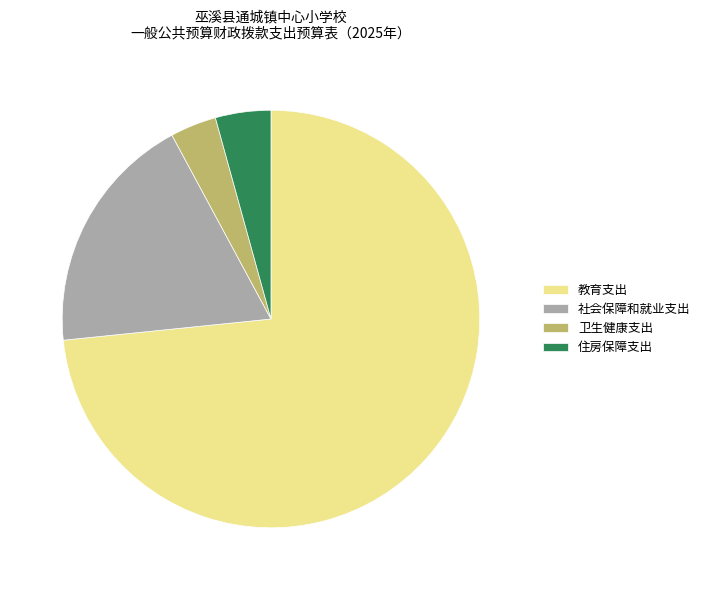

Which category has the smallest portion of the pie?

卫生健康支出